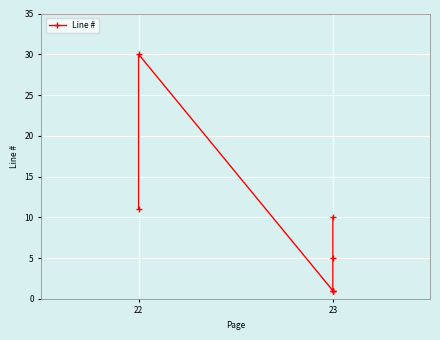

What is the difference between the maximum and minimum values?

29